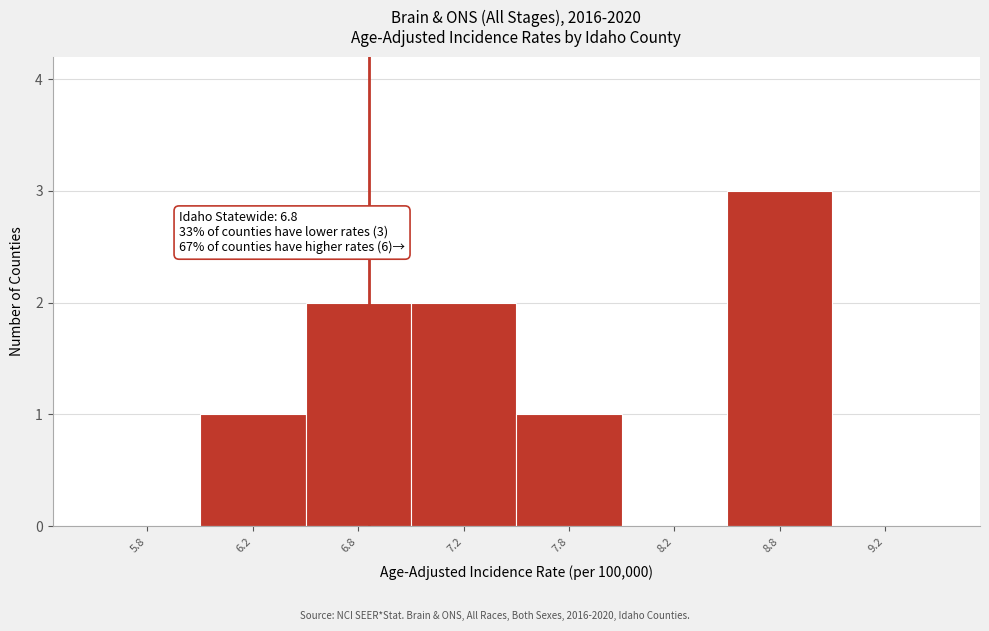

Reading right to left, list all the values displayed in this chart.

9.2=0	8.8=3	8.2=0	7.8=1	7.2=2	6.8=2	6.2=1	5.8=0